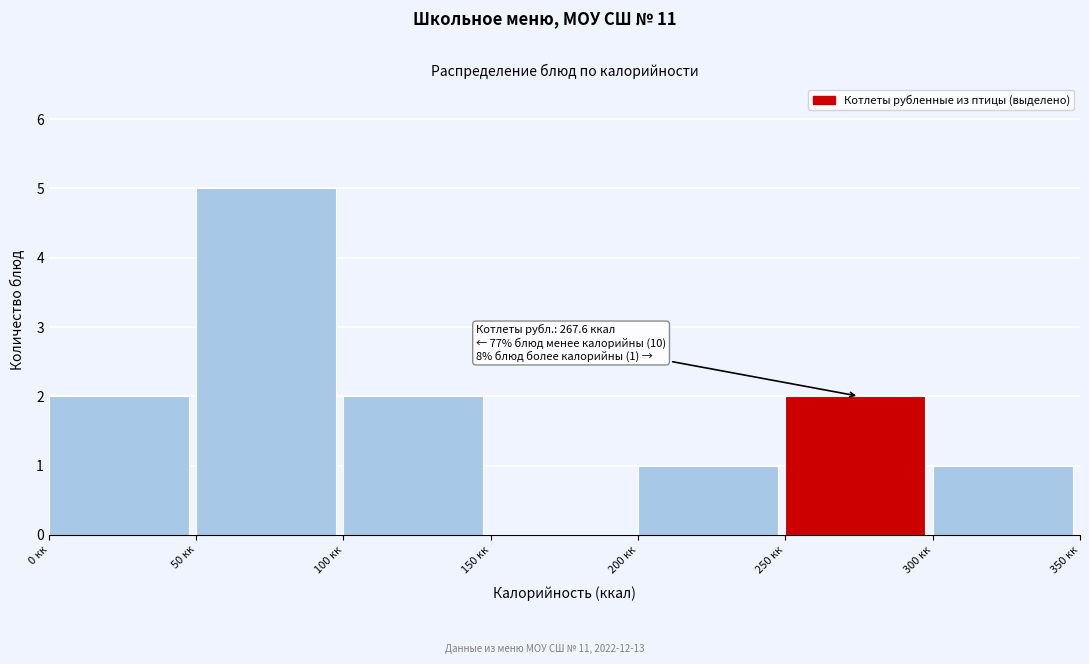

Over which range of the x-axis is the bar tallest?

50 to 100